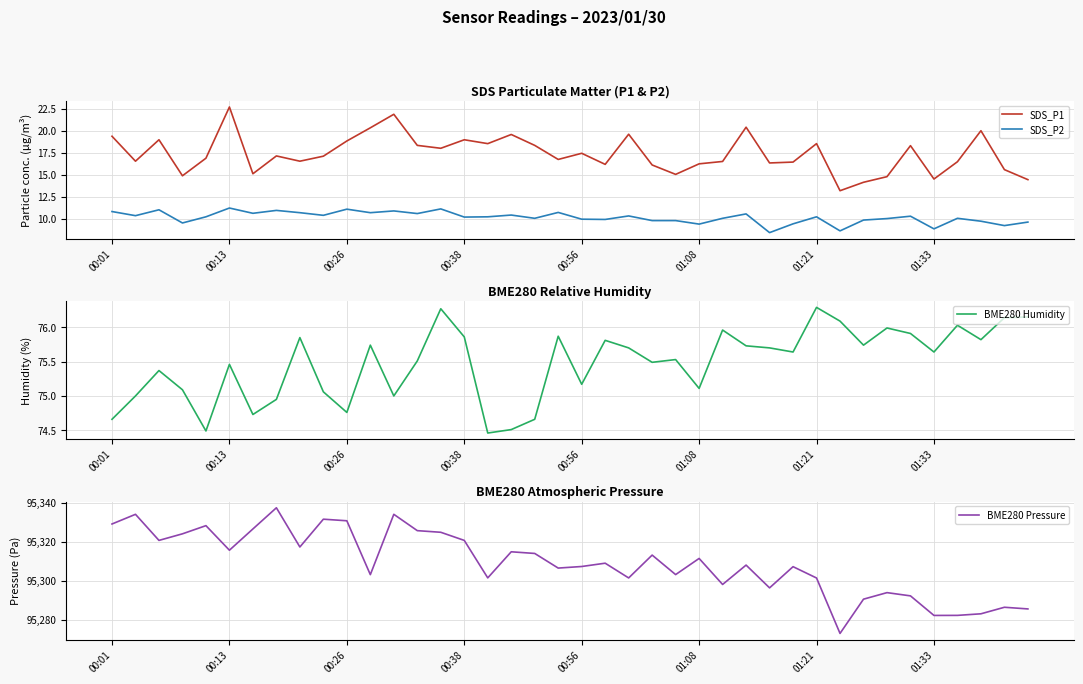

True or false: BME280 Humidity and SDS_P2 intersect in this chart.

False